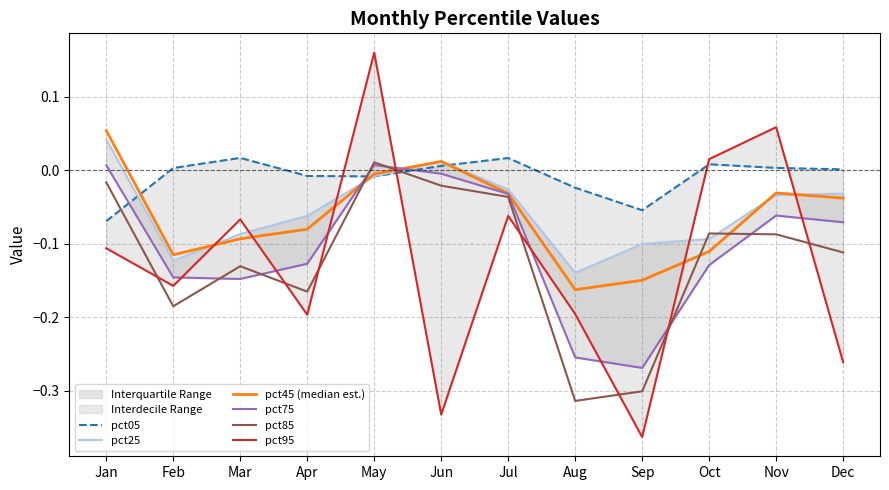

What is the difference between the second highest and second lowest values in the pct05 series?

0.1